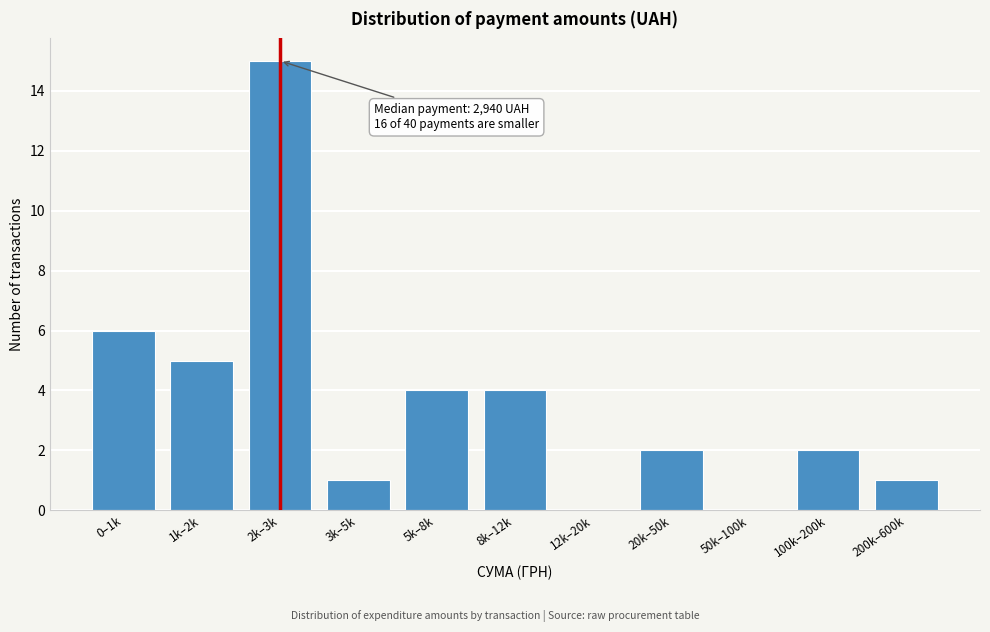

Reading left to right, extract all data points from this chart.

0–1k=6	1k–2k=5	2k–3k=15	3k–5k=1	5k–8k=4	8k–12k=4	12k–20k=0	20k–50k=2	50k–100k=0	100k–200k=2	200k–600k=1